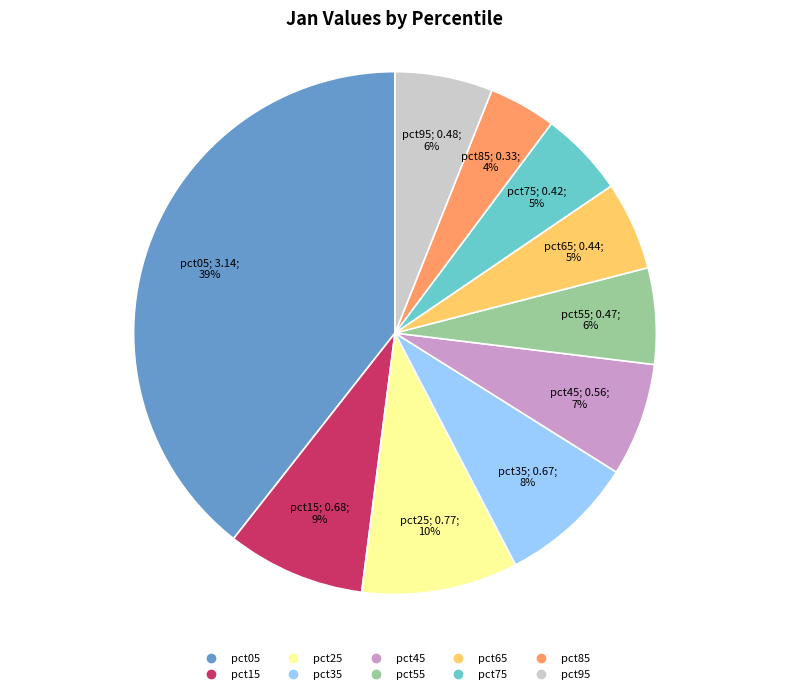

How many slices are in this pie chart?

10